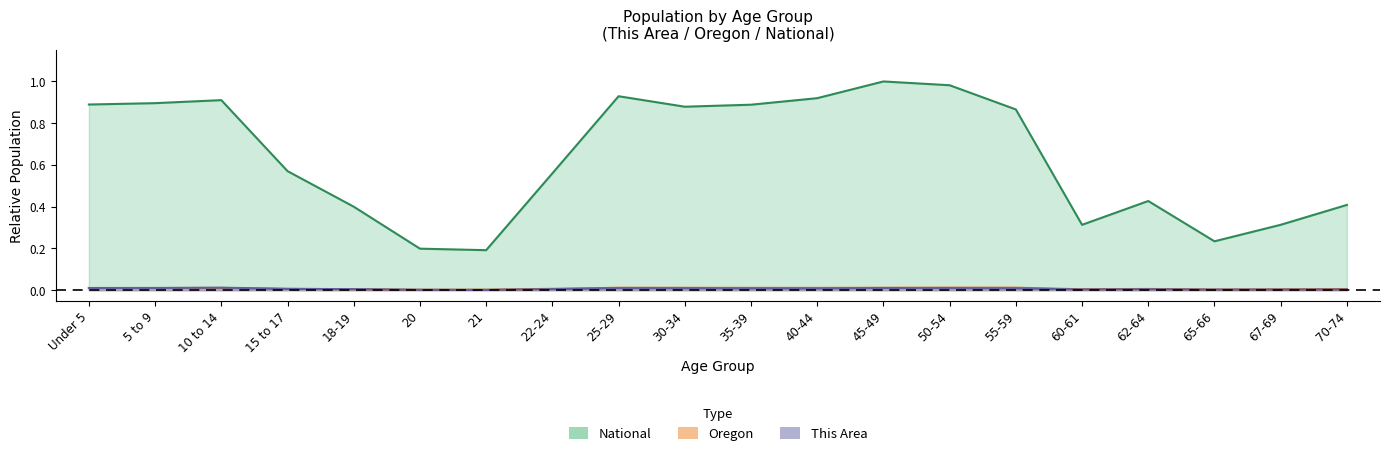

How many lines are shown in the chart?

3